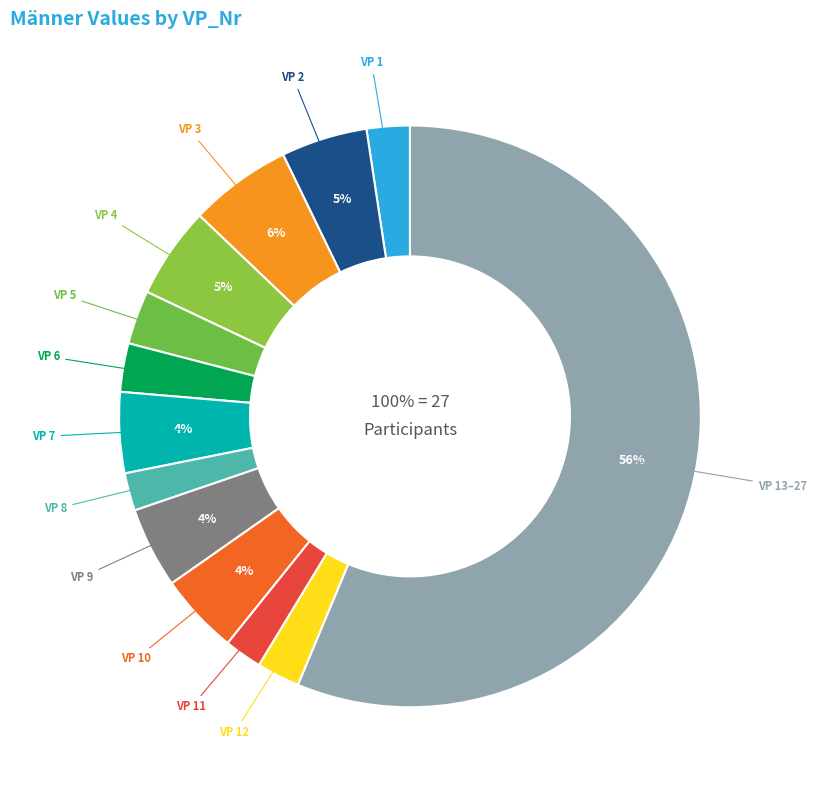

To the nearest percent, what is the combined percentage of 1 and 15?

8%